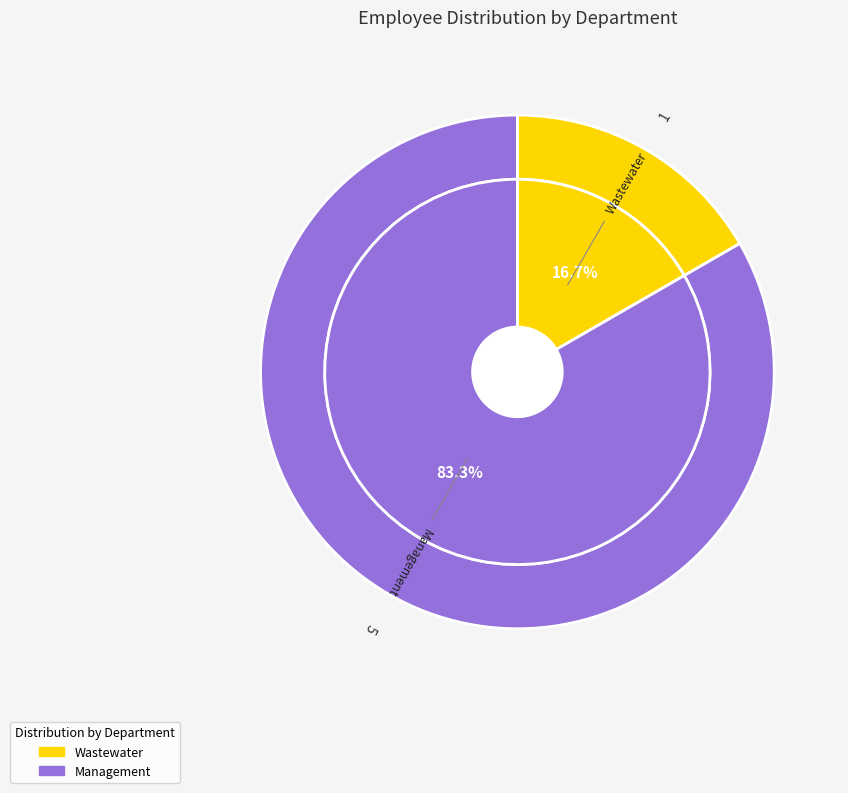

What percentage is NOT represented by Wastewater?

83.3%